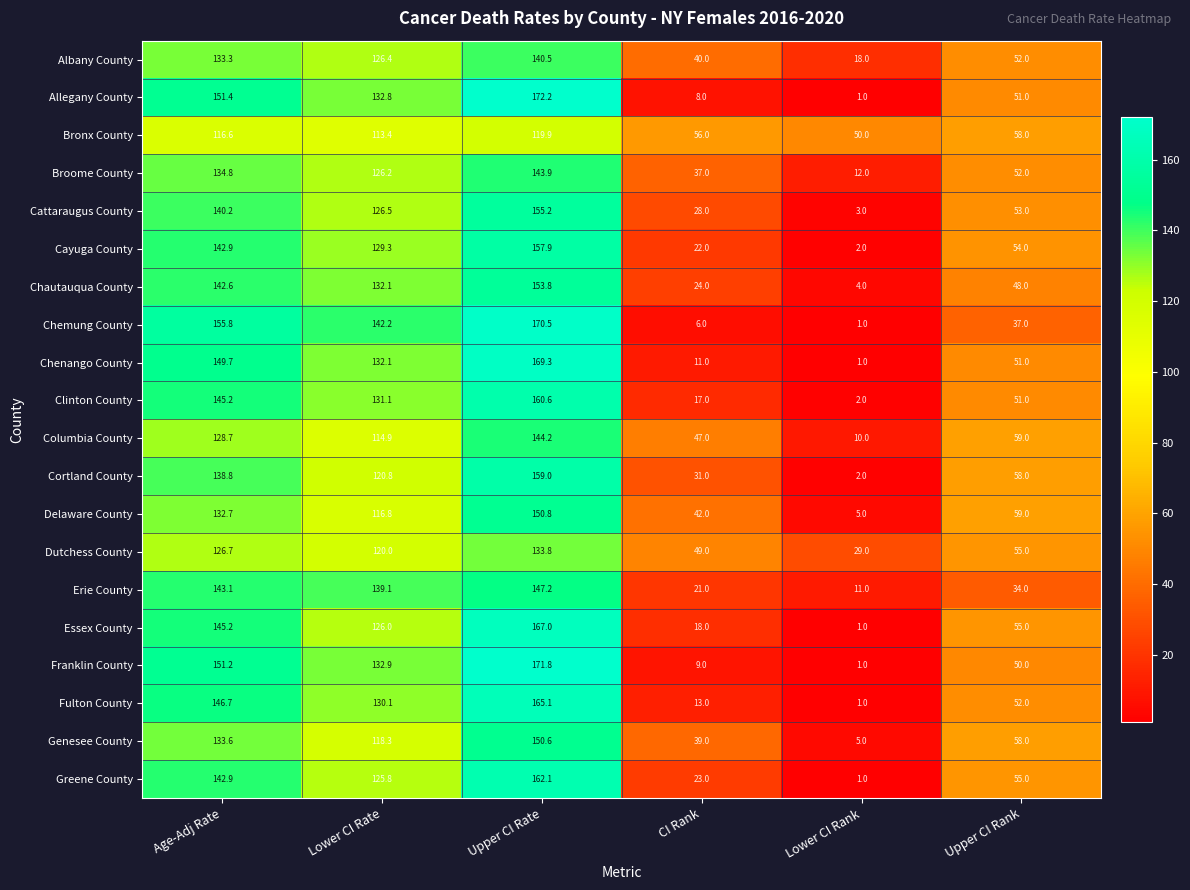

Where is Erie County nearest to the value 79?

Upper CI Rank